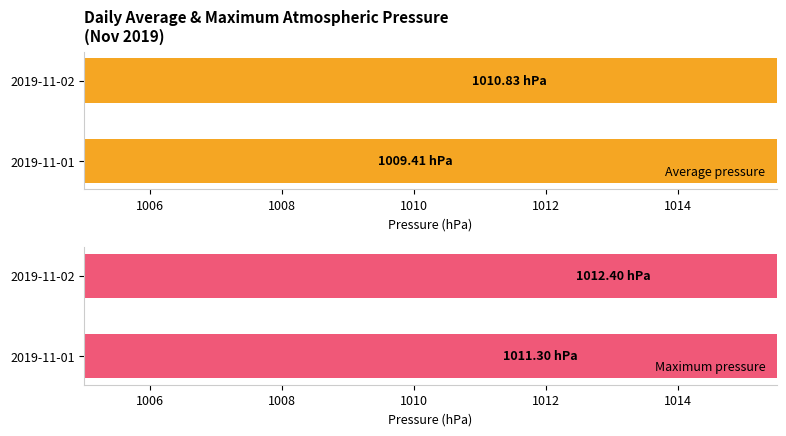

What is the difference between the maximum and minimum values in the Maximum pressure series?

1.1